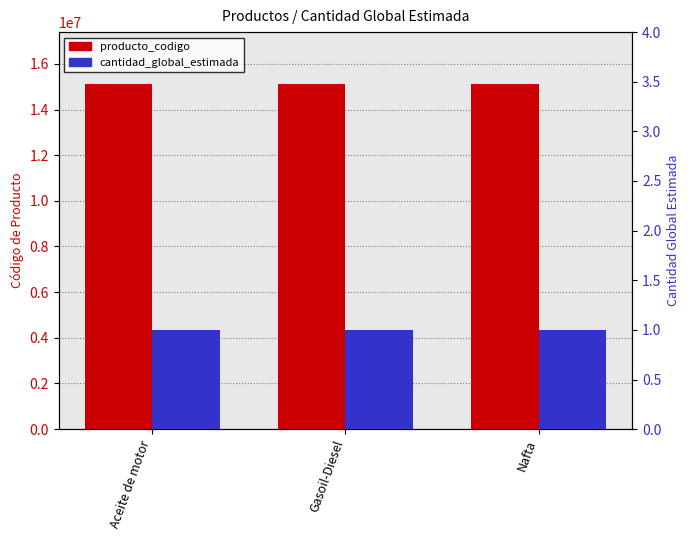

Which series has the largest range (max minus min)?

producto_codigo